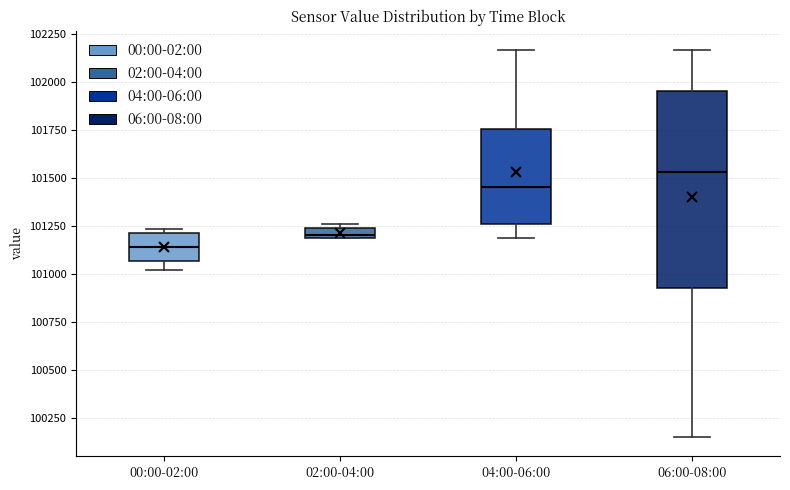

Which box is the tallest, from its lower edge to its upper edge?

06:00-08:00